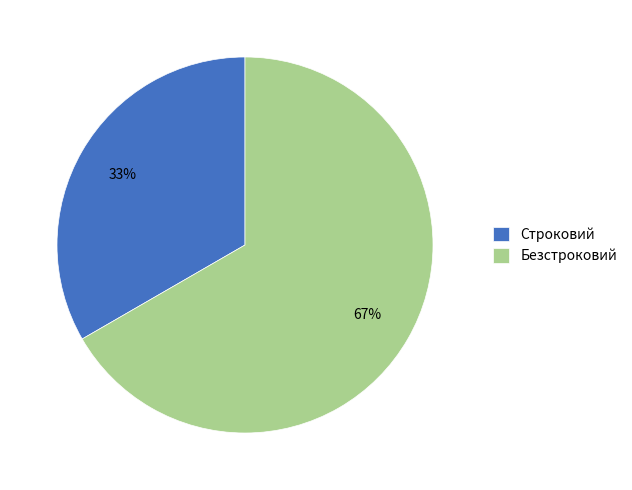

To the nearest percent, what is the average slice percentage?

50%